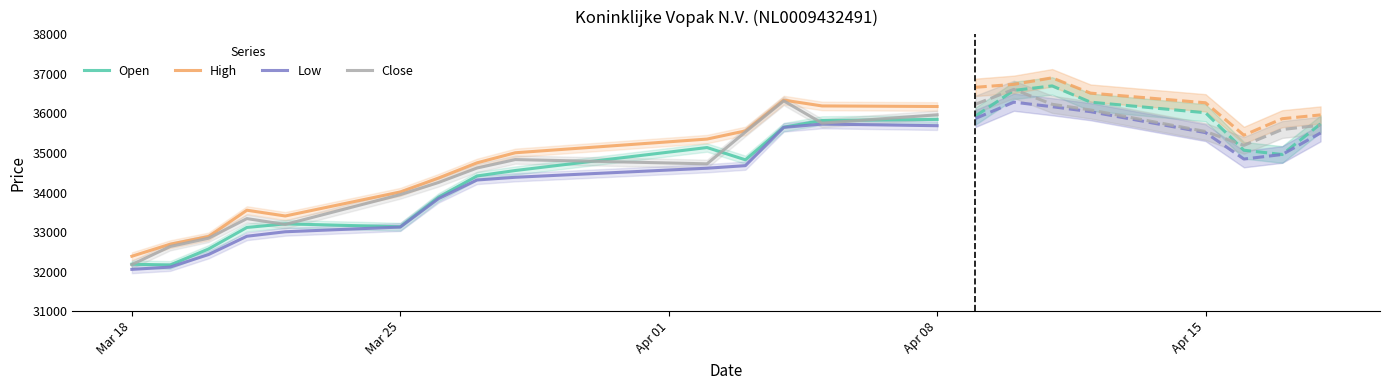

Reading right to left, what are all the values shown in this chart?

Open: 35848	35821	35652	34827	35137	34556	34418	33881	33133	33207	33116	32571	32168	32186
High: 36175	36189	36337	35558	35351	35005	34750	34367	34014	33406	33552	32888	32693	32388
Low: 35689	35731	35647	34679	34614	34385	34316	33847	33126	33007	32894	32431	32114	32056
Close: 35965	35754	36318	35531	34725	34833	34619	34254	33946	33192	33340	32844	32635	32177